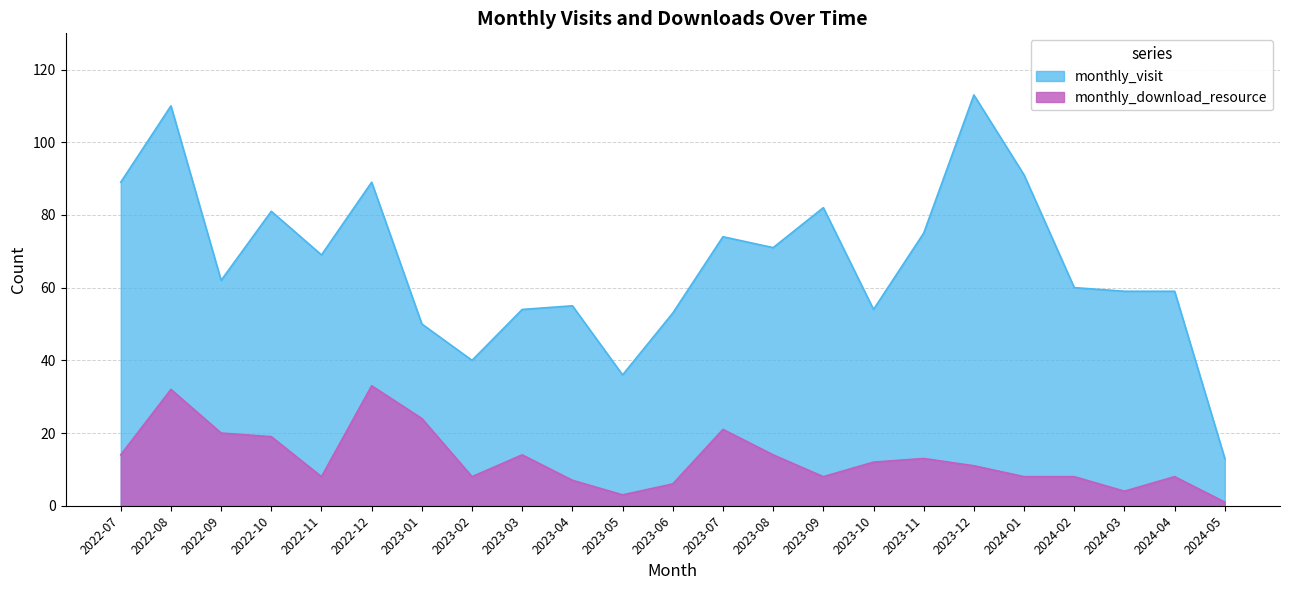

Which series has the widest spread of values?

monthly_visit